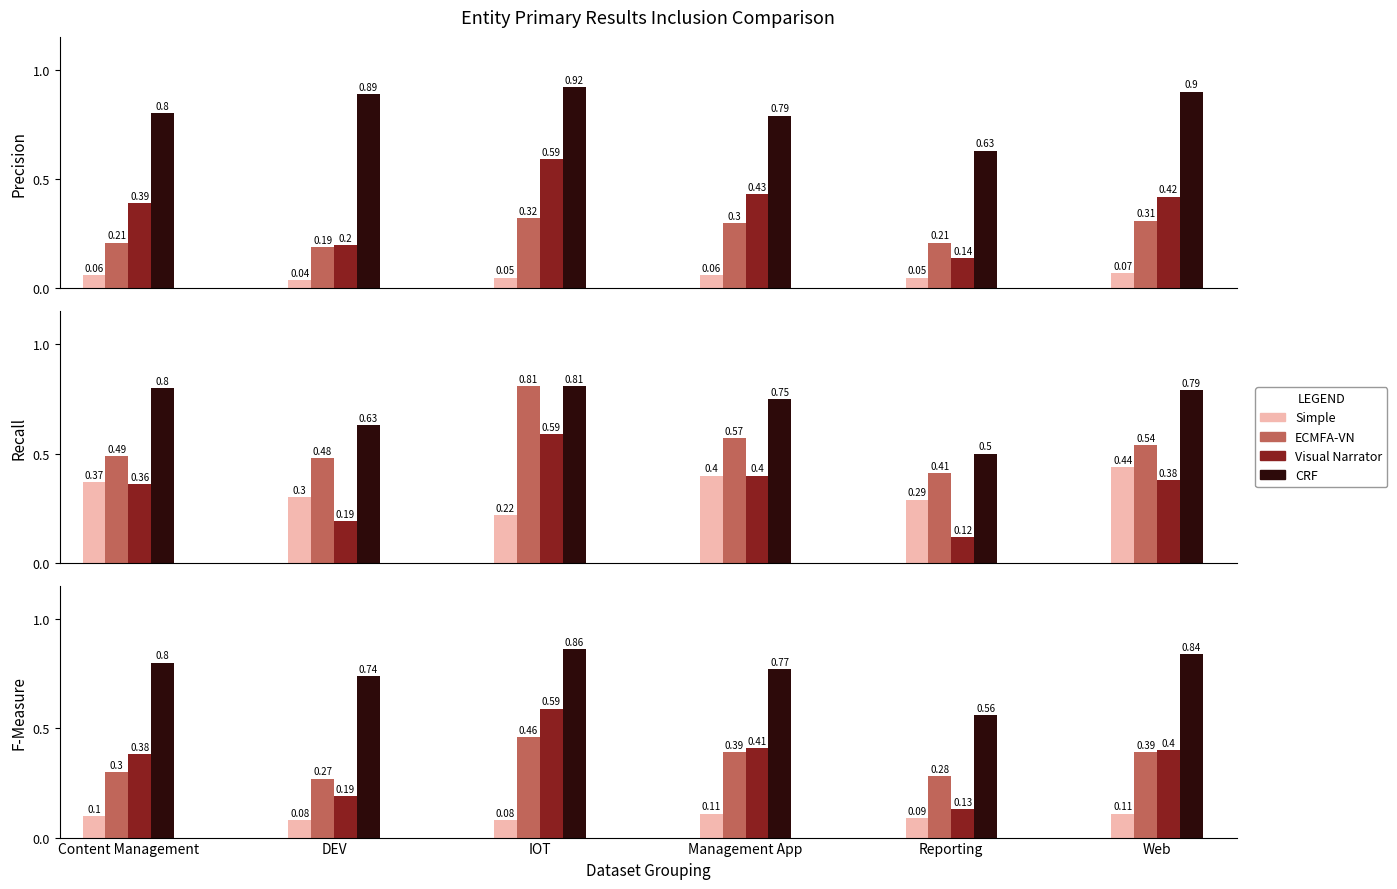

Count the number of data series in this chart.

4